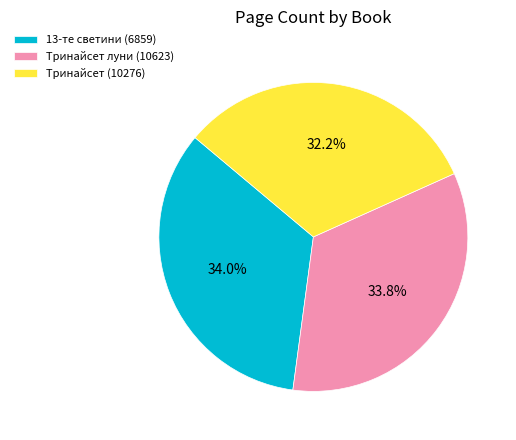

To the nearest percent, what is the difference between the 13-те светини (6859) and Тринайсет (10276) slice percentages?

2%